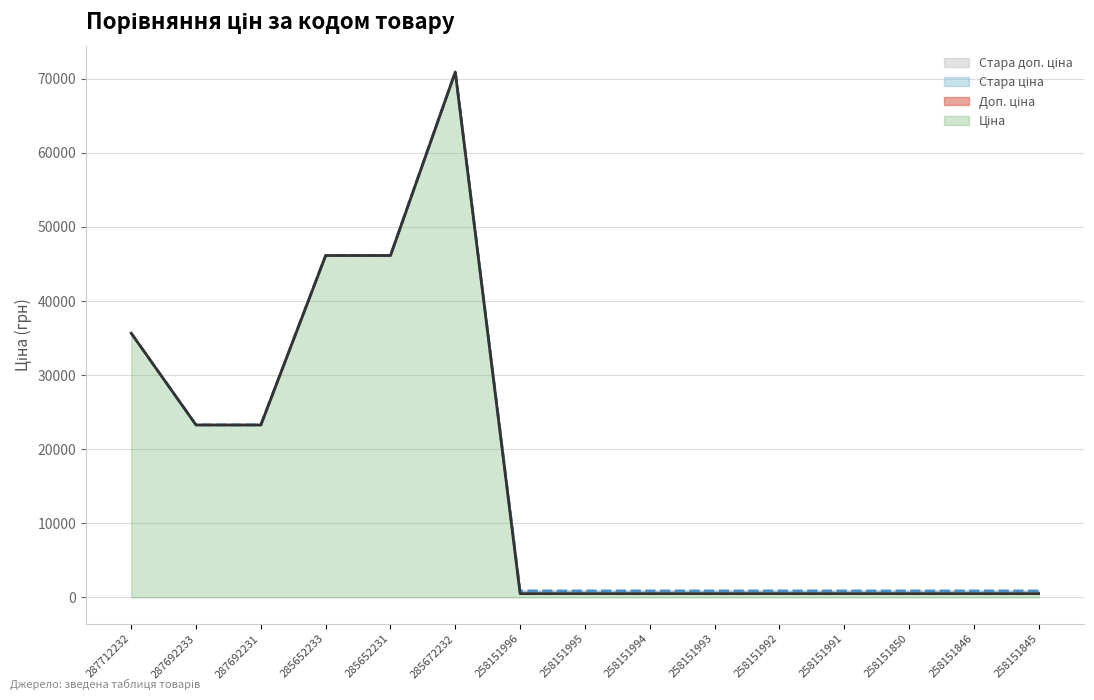

True or false: Доп. ціна and Ціна cross at least once.

False